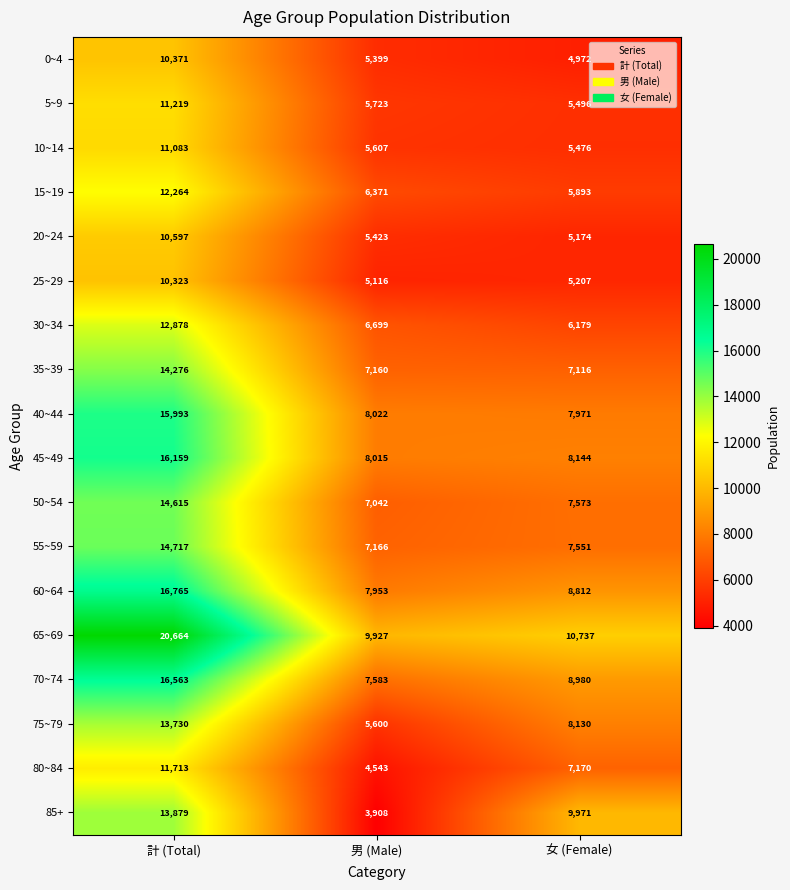

What is the sum of all 15~19 values?

24528